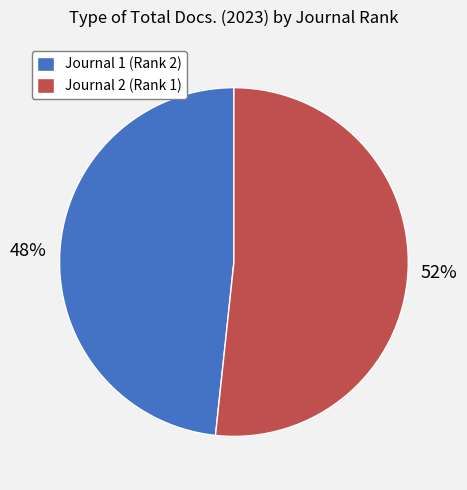

What percentage is the Journal 2 (Rank 1) slice, to the nearest percent?

52%